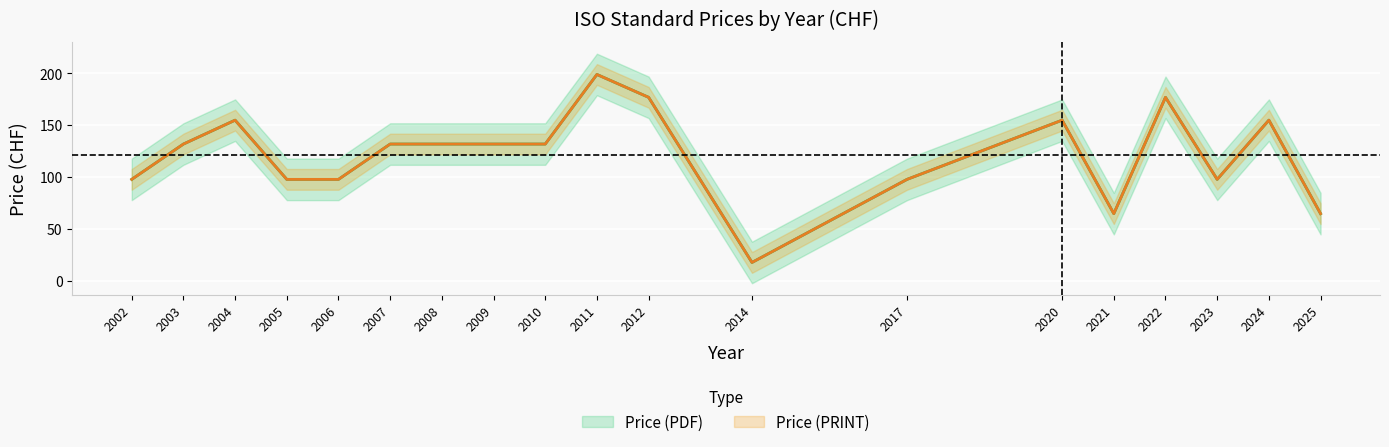

At which label is Price (PRINT) closest to 108?

2002